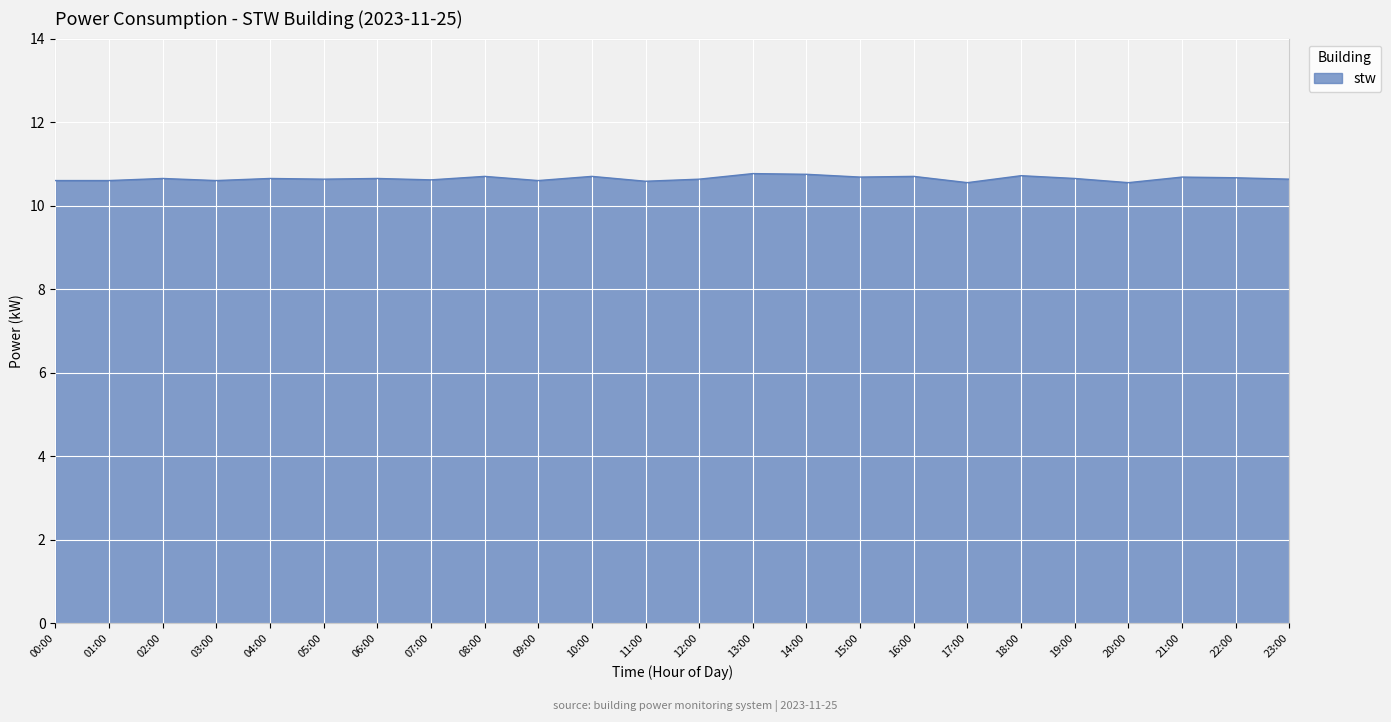

What is the difference between the values at 14:00 and 13:00?

0.0